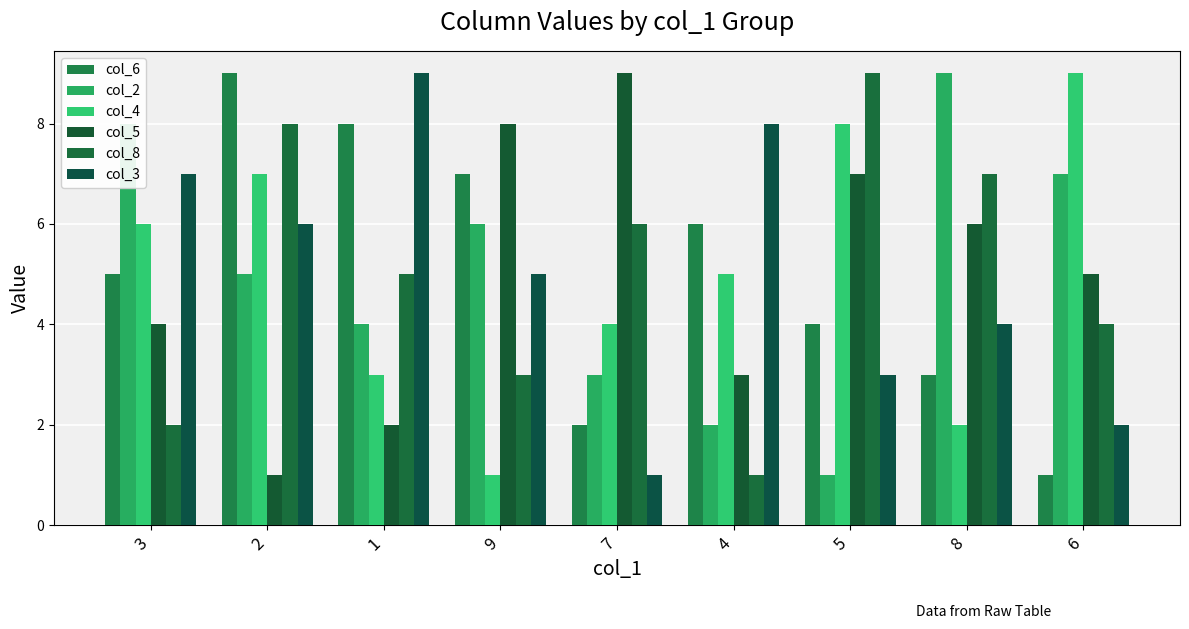

At how many categories does at least one series exceed 1?

9